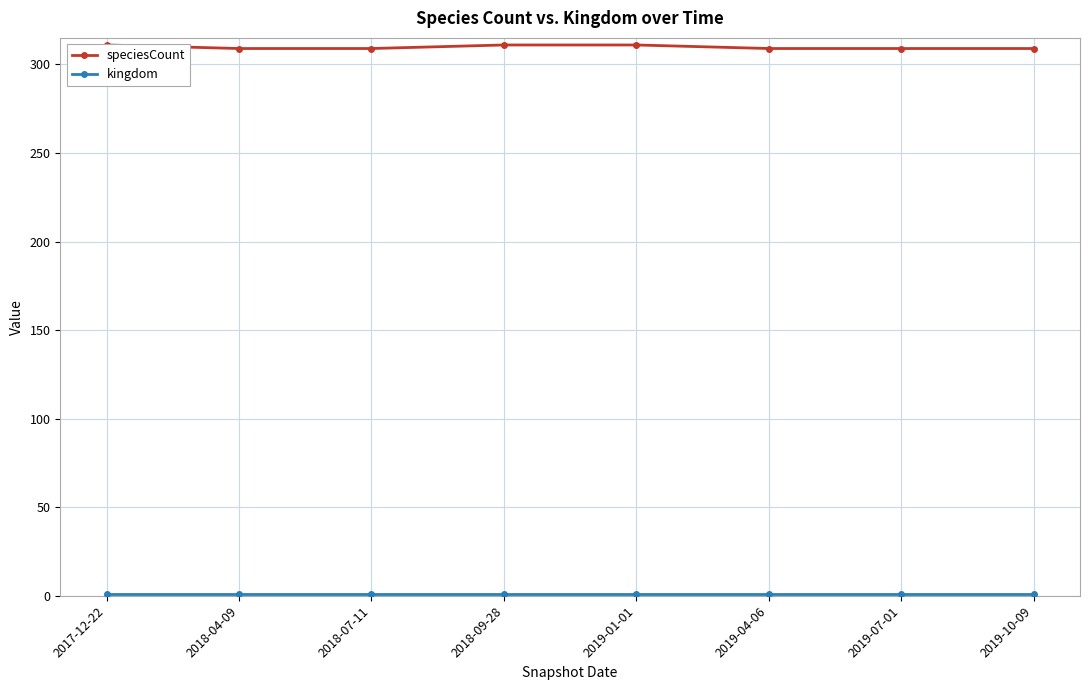

At 2019-04-06, list the series in order from largest to smallest.

speciesCount, kingdom